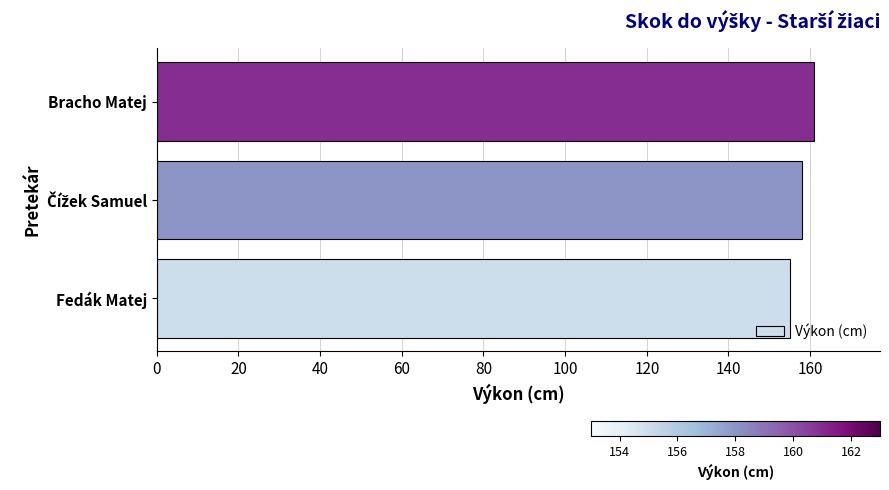

Reading bottom to top, extract all data points from this chart.

155	158	161